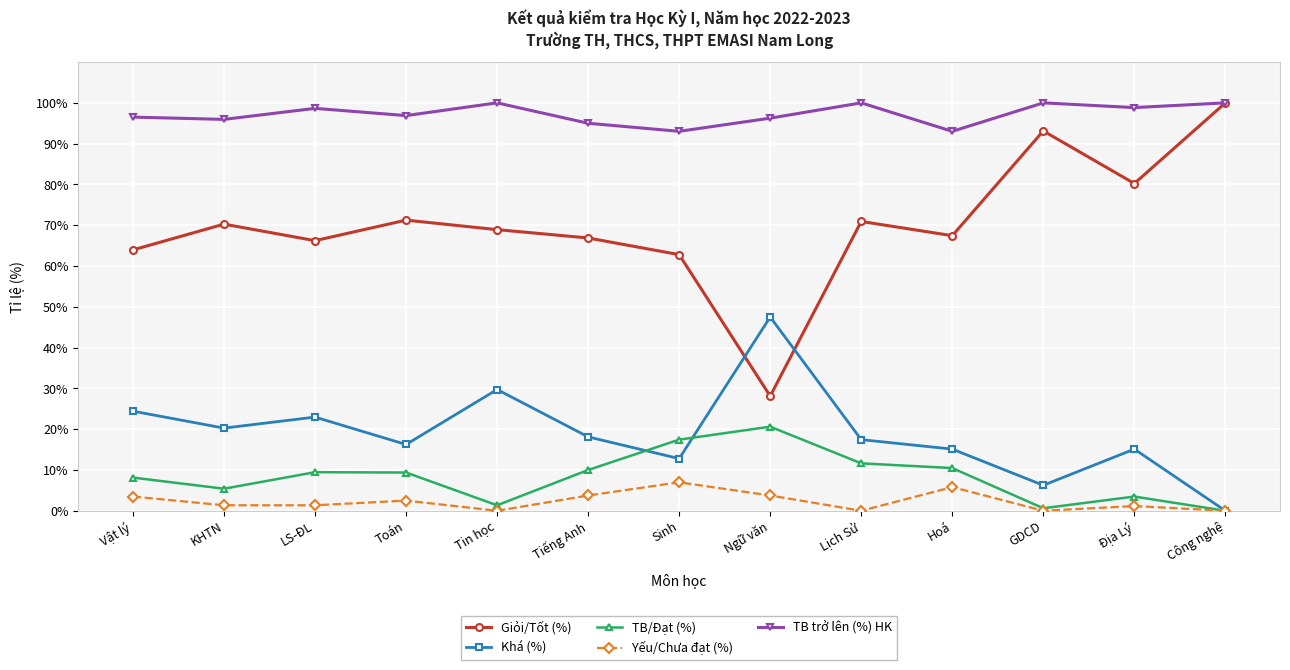

The TB trở lên (%) HK series shows 96.0 at KHTN. True or false?

True